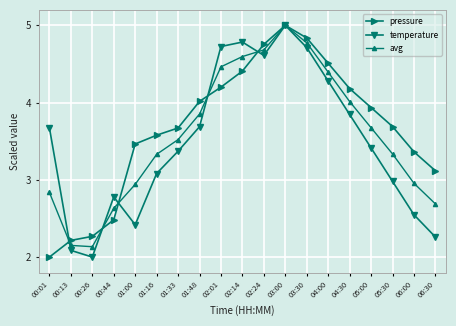

How many data points in avg are above 3?

12